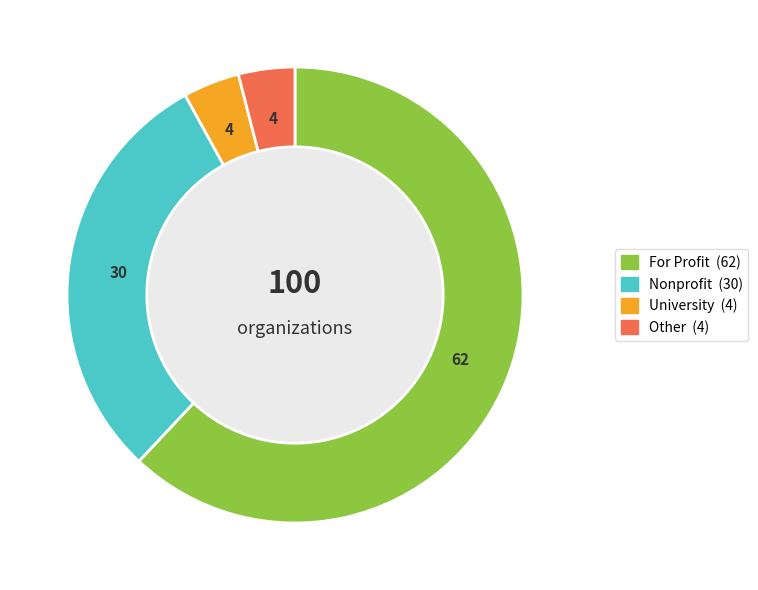

Do Nonprofit and University together represent more than half of the pie?

No